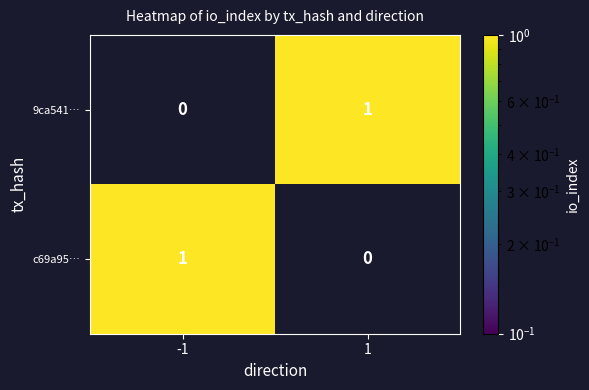

Is it true that c69a95… equals -1 at 1?

False